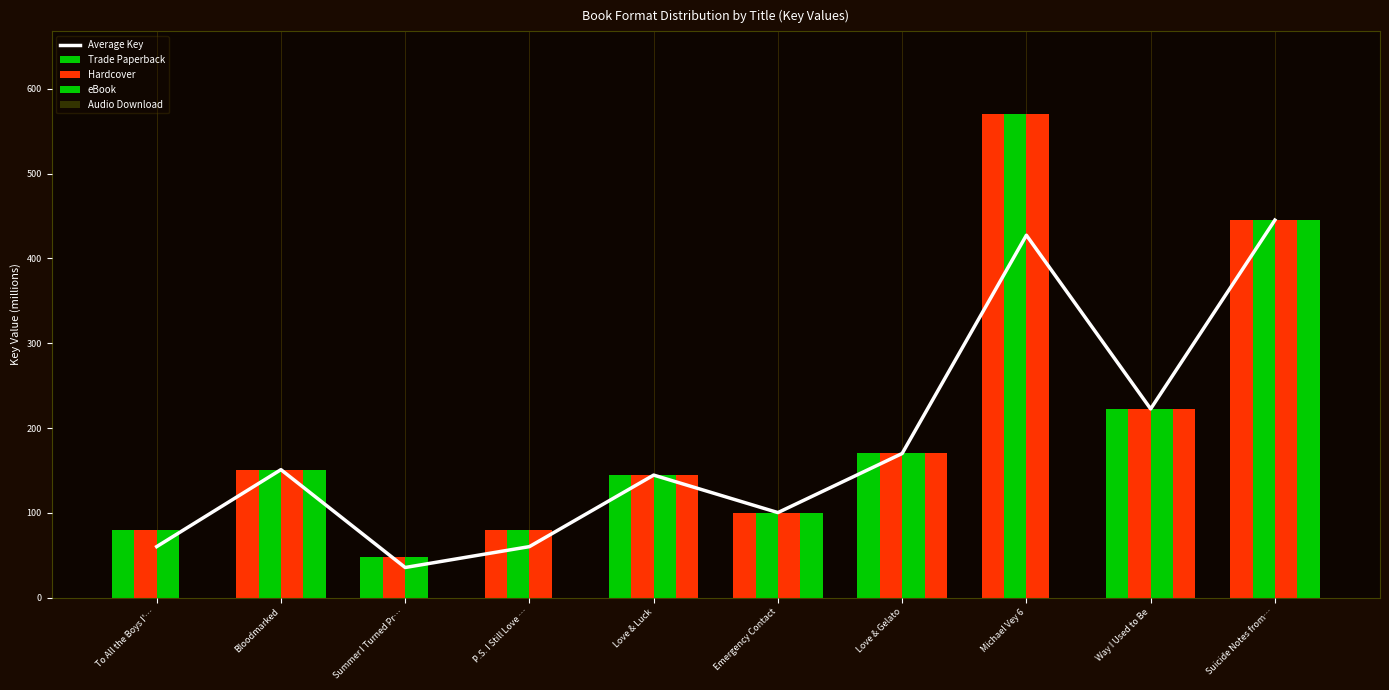

Reading left to right, list all the values displayed in this chart.

Average Key: 60.1	150.9	35.4	60.1	144.5	100.2	169.9	427.5	222.5	445.3
Trade Paperback: 80.1	150.9	47.3	80.1	144.5	100.2	169.9	569.9	222.5	445.3
Hardcover: 80.1	150.9	47.3	80.1	144.5	100.2	169.9	569.9	222.5	445.3
eBook: 80.1	150.9	47.3	80.1	144.5	100.2	169.9	569.9	222.5	445.3
Audio Download: 0.0	150.9	0.0	0.0	144.5	100.2	169.9	0.0	222.5	445.3